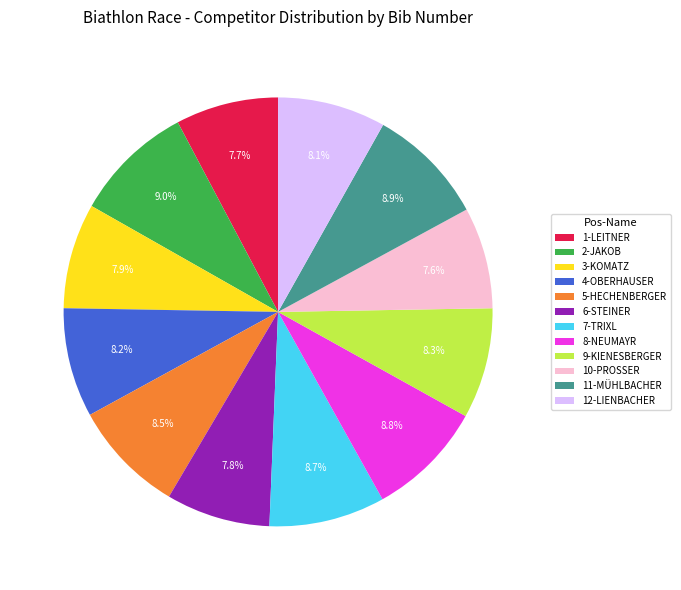

Approximately how many times larger is the value at 9-KIENESBERGER compared to 1-LEITNER?

1.1